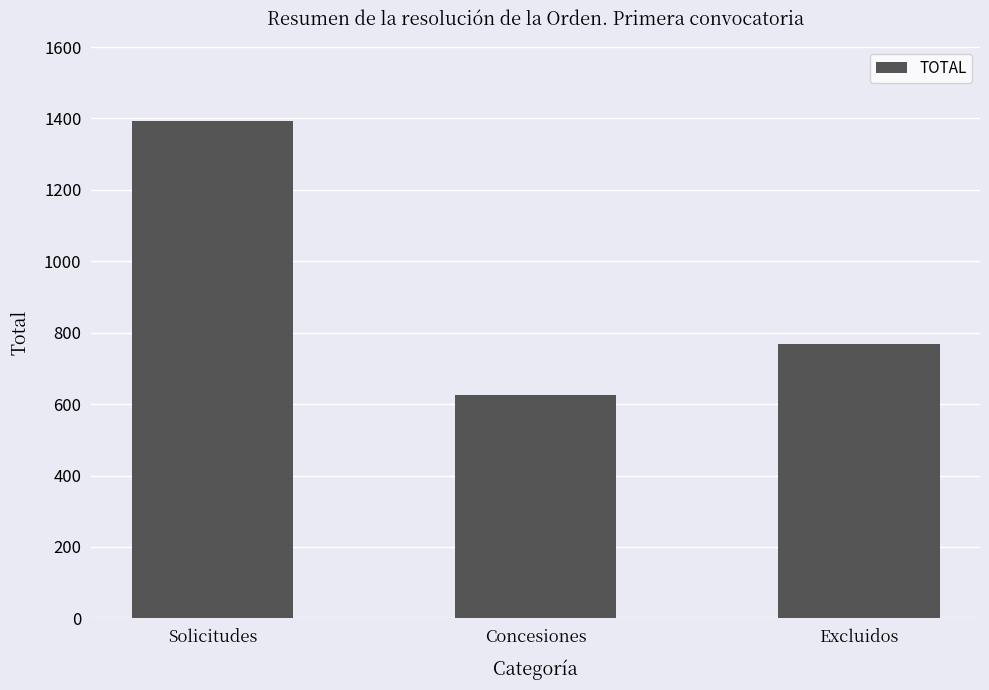

Reading right to left, what are all the values shown in this chart?

Excluidos=769	Concesiones=625	Solicitudes=1394